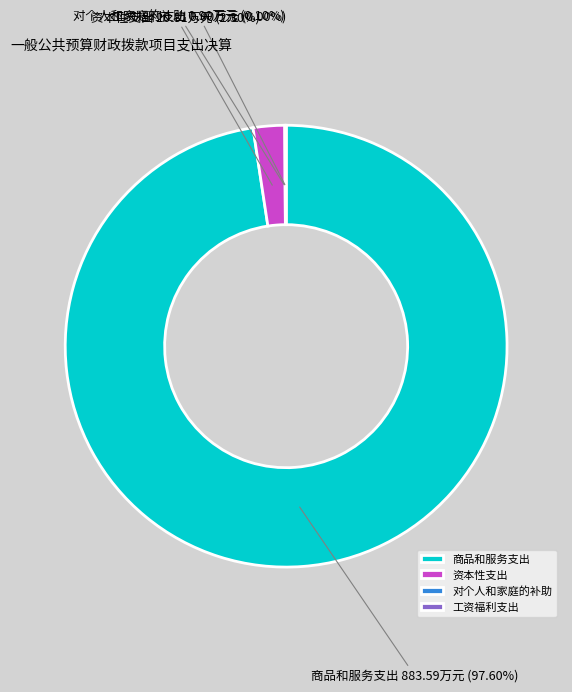

Combined, what portion of the pie is 工资福利支出 and 商品和服务支出?

97.6%